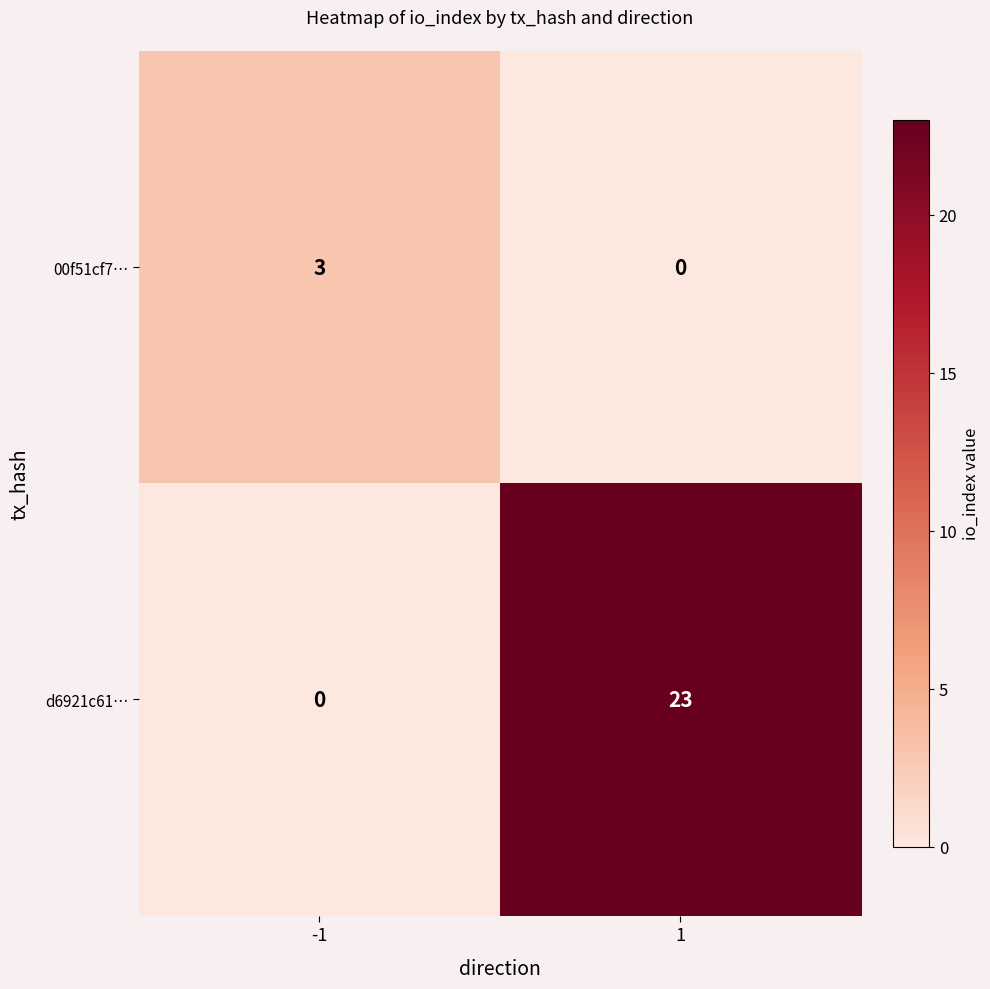

Rank the series by their maximum value, from highest to lowest.

d6921c61…, 00f51cf7…